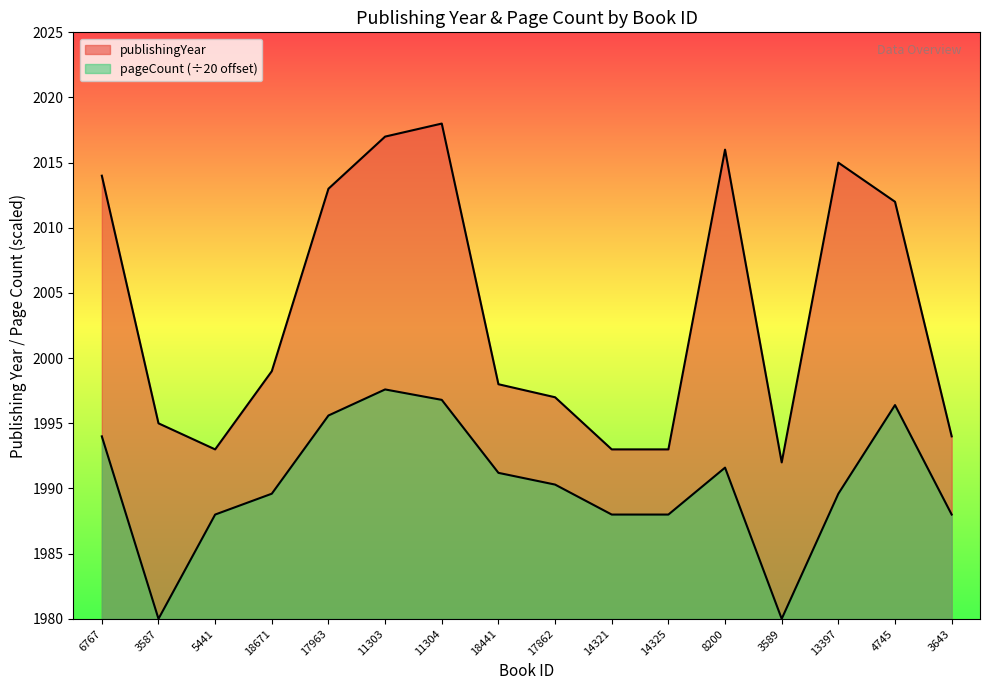

What is the label of the 15th point from the left?

4745